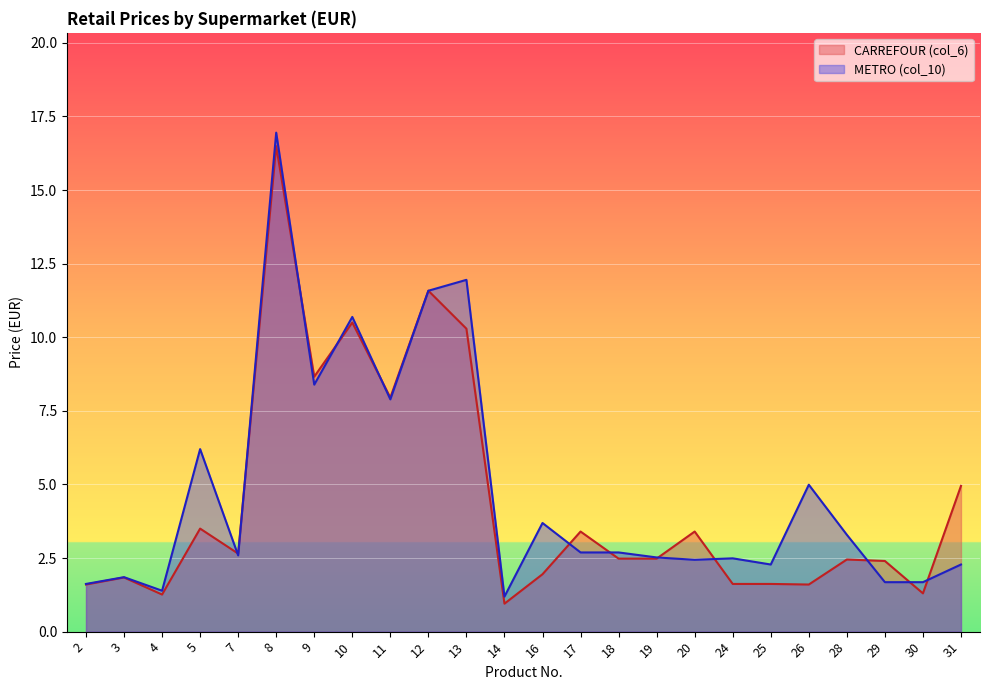

Which category has the highest value across all series?

8